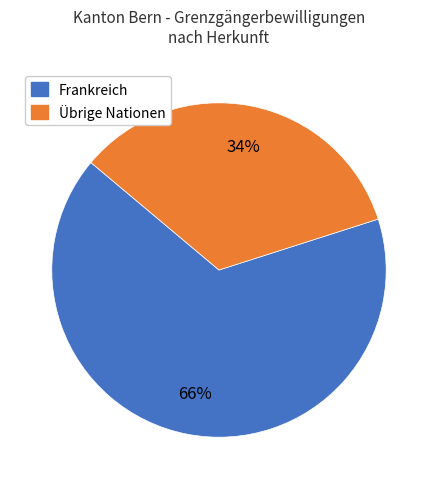

To the nearest percent, what is the average slice percentage?

50%